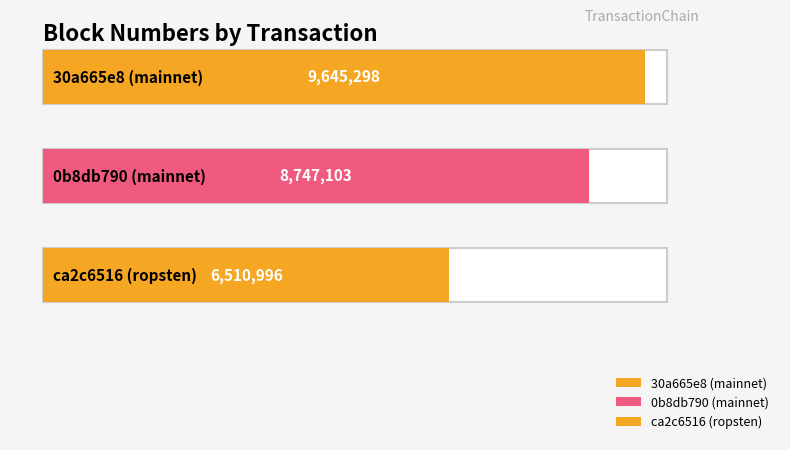

What is the average value?

8301132